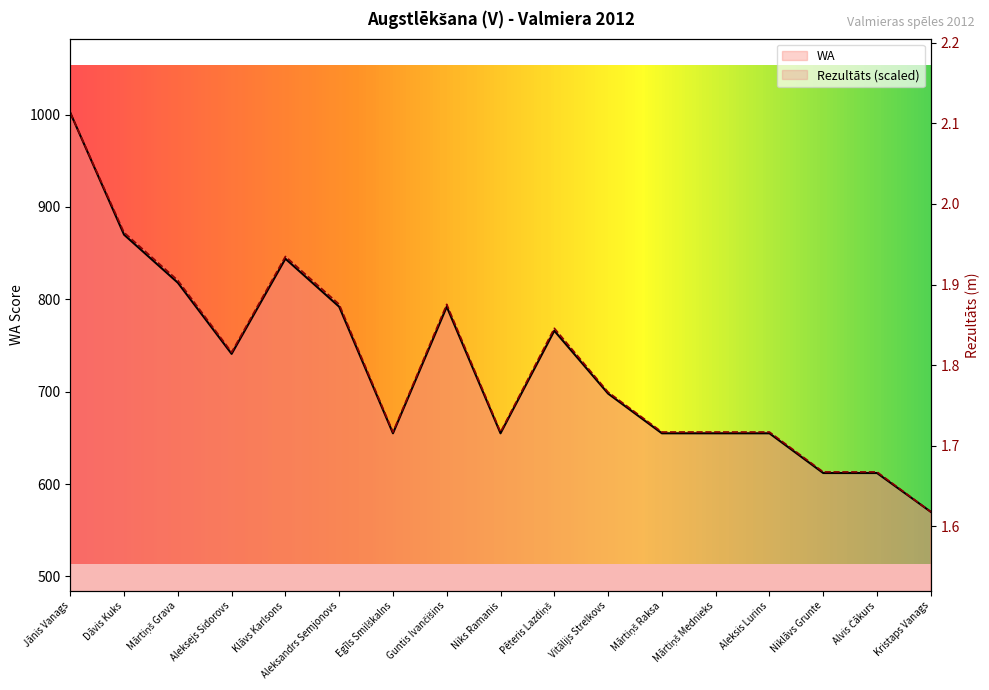

What value does the Rezultāts series have at Aleksandrs Semjonovs?

794.6